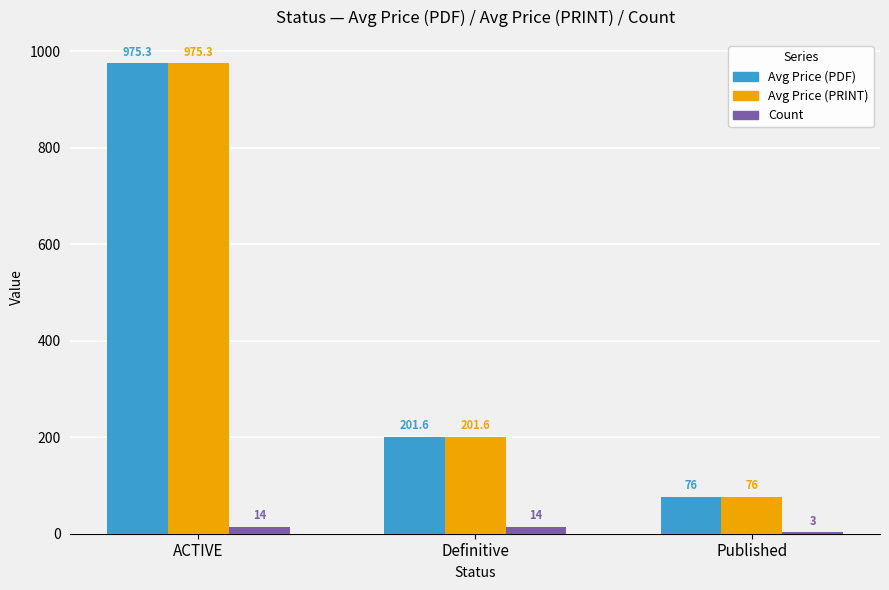

At which label does Avg Price (PDF) reach its peak?

ACTIVE